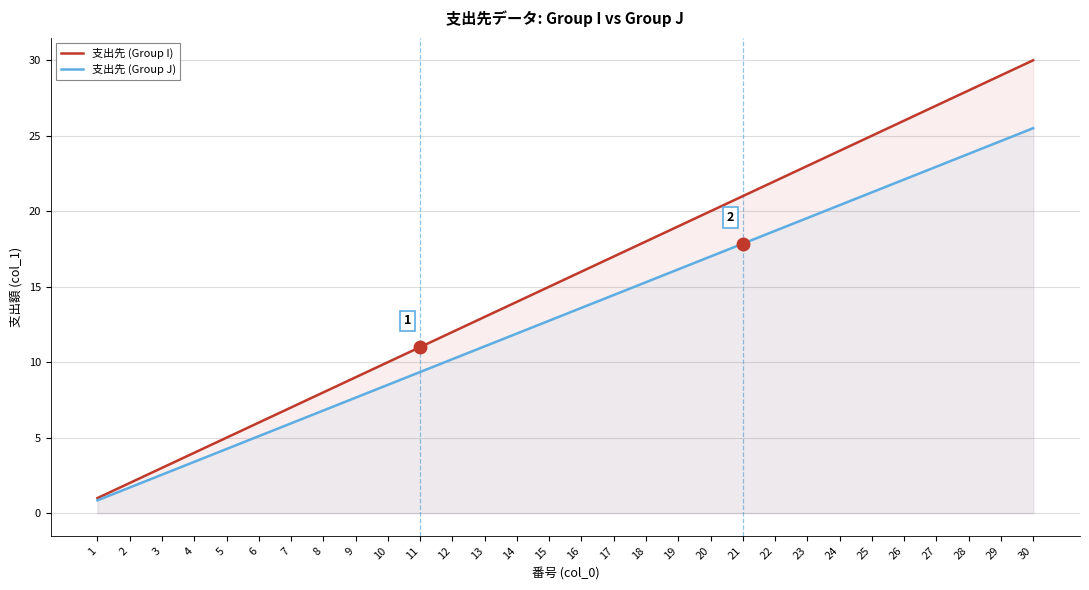

At 13, list the series in order from largest to smallest.

支出先 (Group I), 支出先 (Group J)